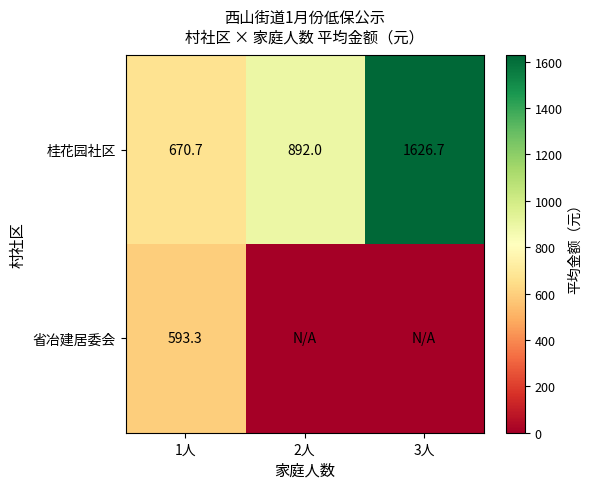

What is the difference between the second highest and minimum values in the 桂花园社区 series?

221.3